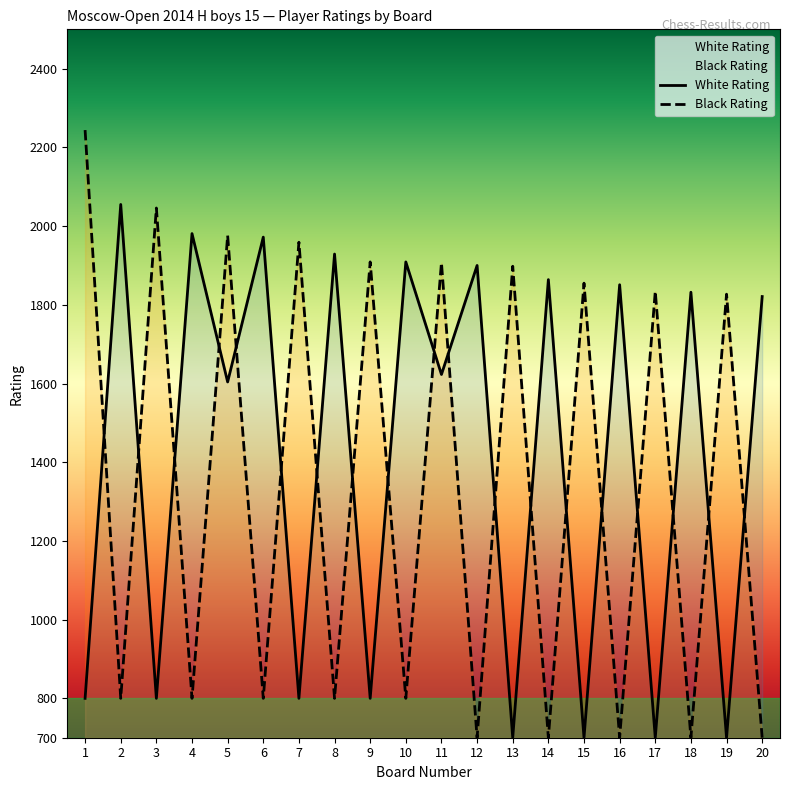

What is the average value of the White Rating series?

1417